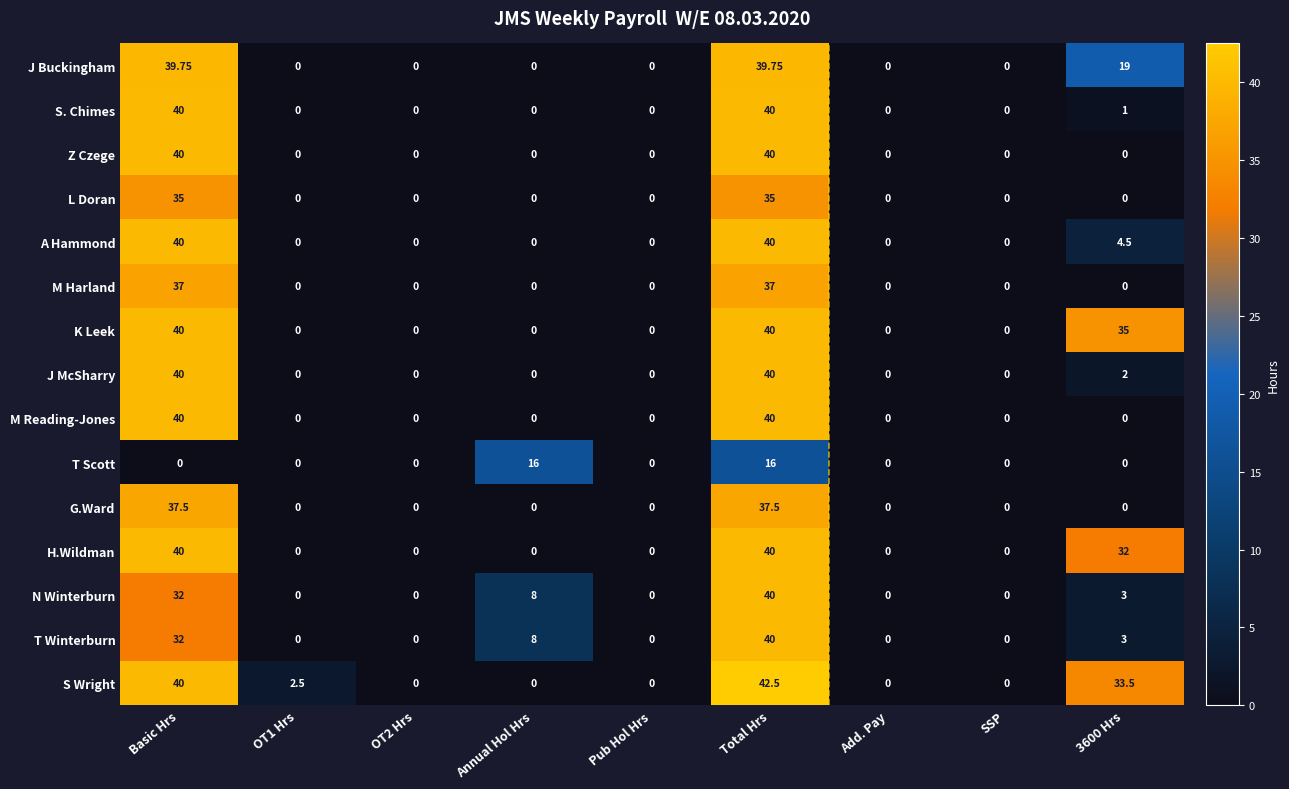

Between OT2 Hrs and 3600 Hrs, which series saw the biggest shift?

K Leek